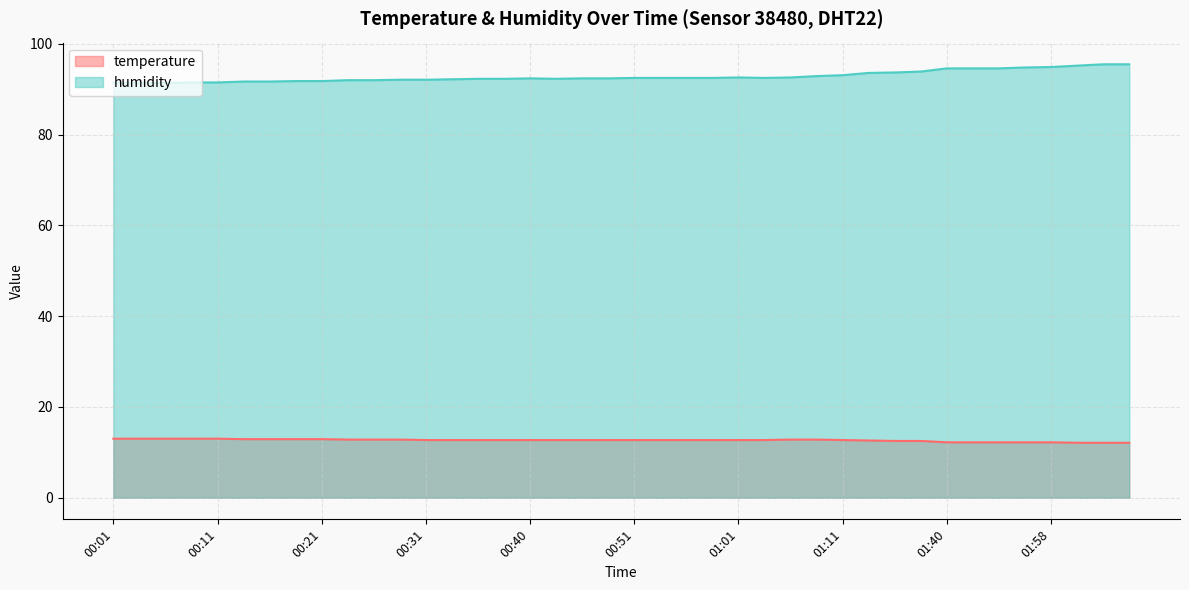

Reading left to right, what are all the values shown in this chart?

temperature: 13.0	13.0	13.0	13.0	13.0	12.9	12.9	12.9	12.9	12.8	12.8	12.8	12.7	12.7	12.7	12.7	12.7	12.7	12.7	12.7	12.7	12.7	12.7	12.7	12.7	12.7	12.8	12.8	12.7	12.6	12.5	12.5	12.2	12.2	12.2	12.2	12.2	12.1	12.1	12.1
humidity: 91.4	91.4	91.4	91.5	91.5	91.7	91.7	91.8	91.8	92.0	92.0	92.1	92.1	92.2	92.3	92.3	92.4	92.3	92.4	92.4	92.5	92.5	92.5	92.5	92.6	92.5	92.6	92.9	93.1	93.6	93.7	93.9	94.6	94.6	94.6	94.8	94.9	95.2	95.5	95.5